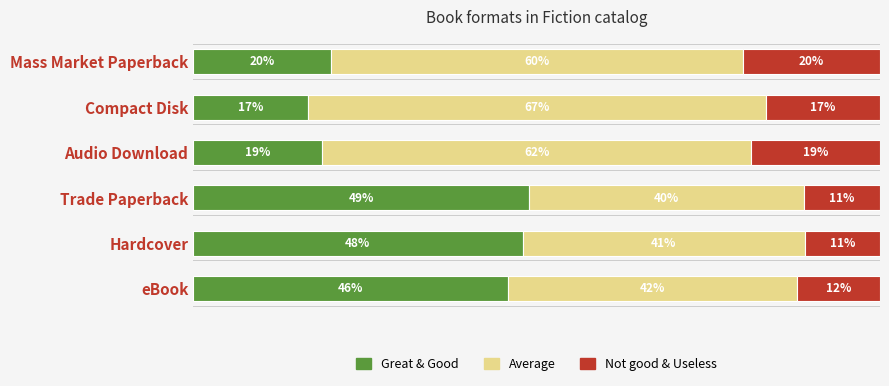

At which label does Great & Good reach its minimum?

Compact Disk